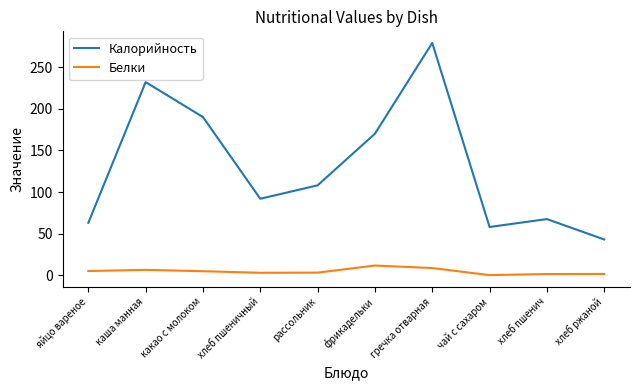

What is the maximum value for Белки?

11.7